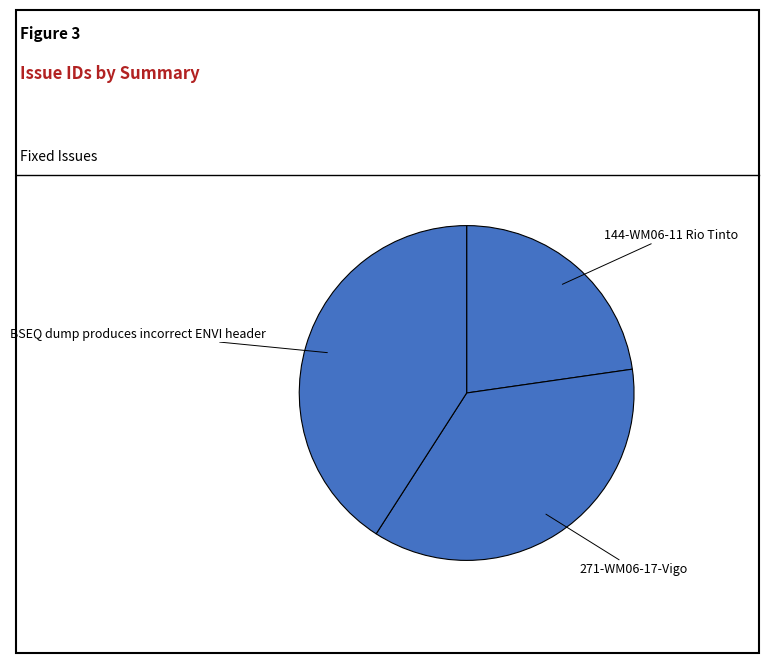

Which has a higher value, 144-WM06-11 Rio Tinto or 271-WM06-17-Vigo?

271-WM06-17-Vigo